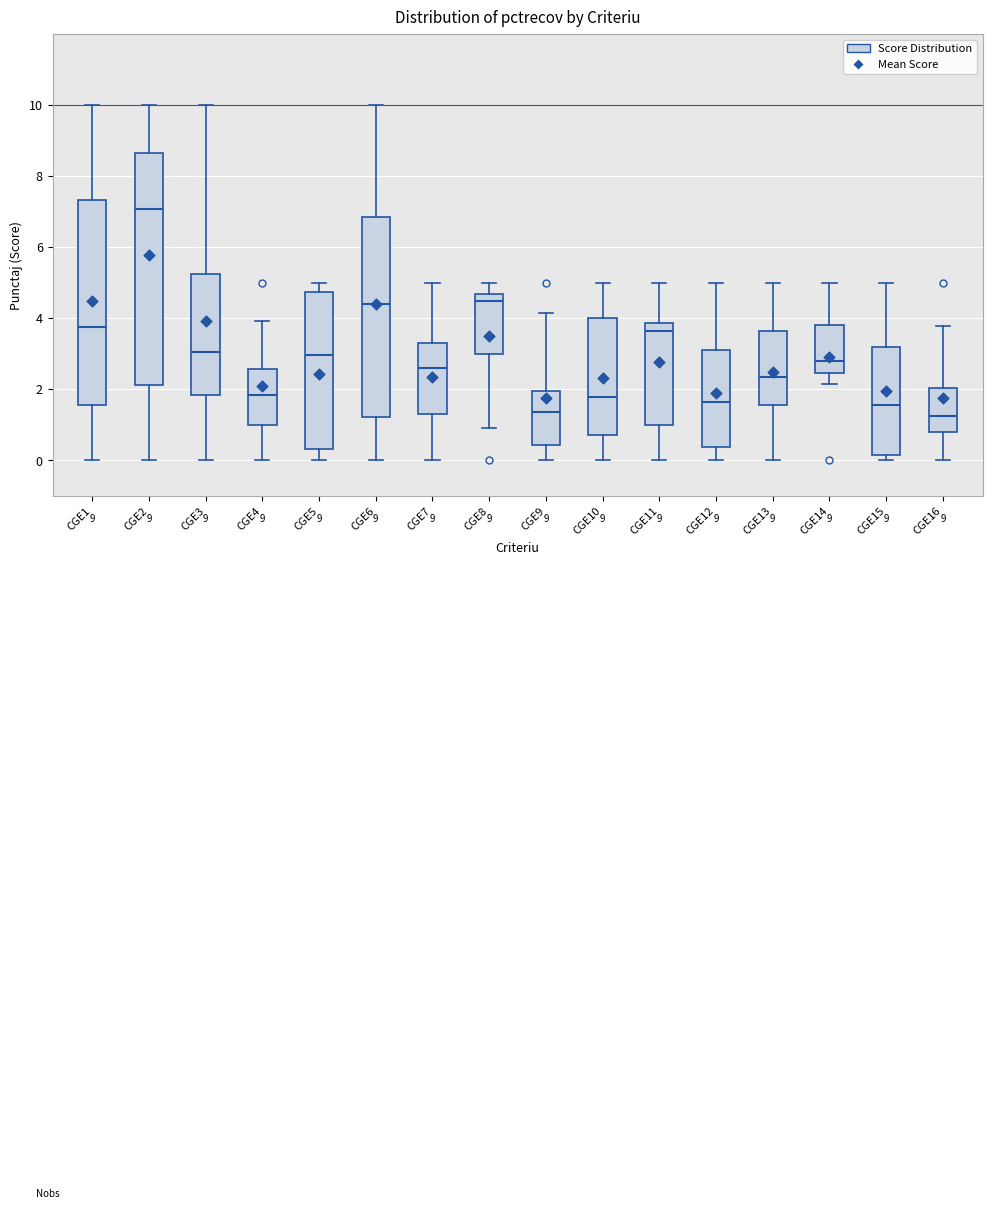

Comparing the boxes themselves (not the whiskers), which one is the tallest?

CGE2